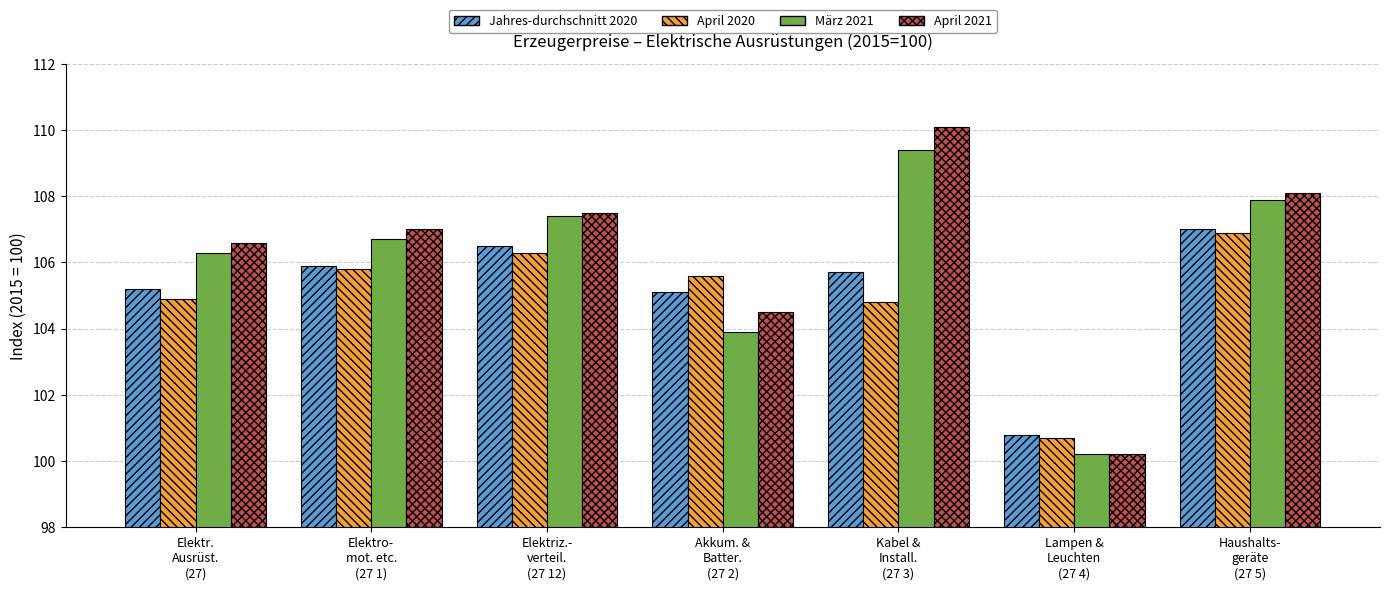

True or false: März 2021 has a value of 189.4 at Haushalts-
geräte
(27 5).

False